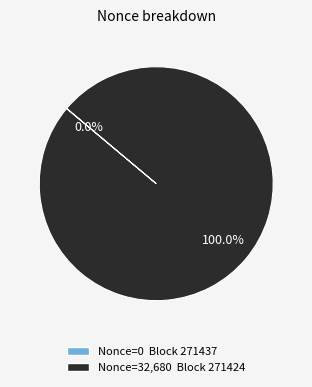

Is there any slice that represents more than half of the pie?

Yes